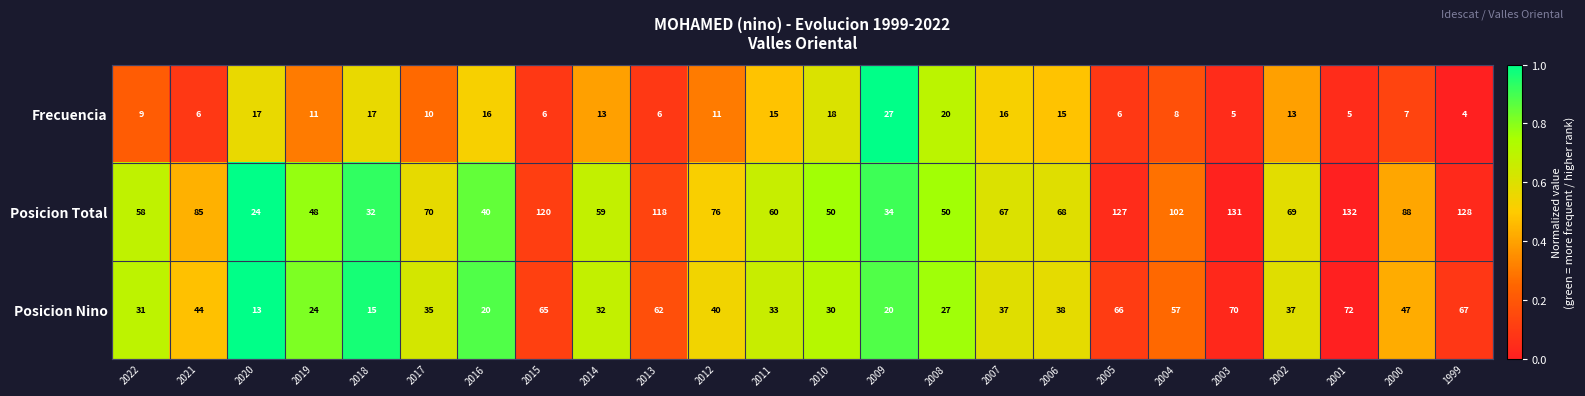

Which series has the largest total across all categories?

Posicion Total